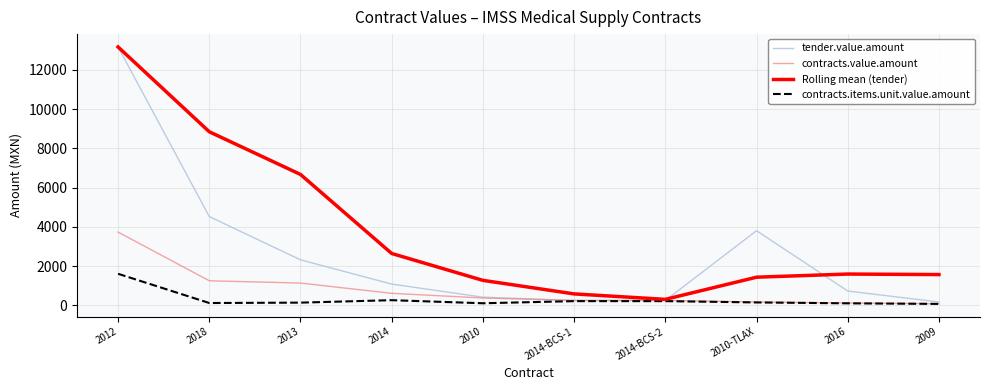

Which series has the largest range (max minus min)?

tender.value.amount